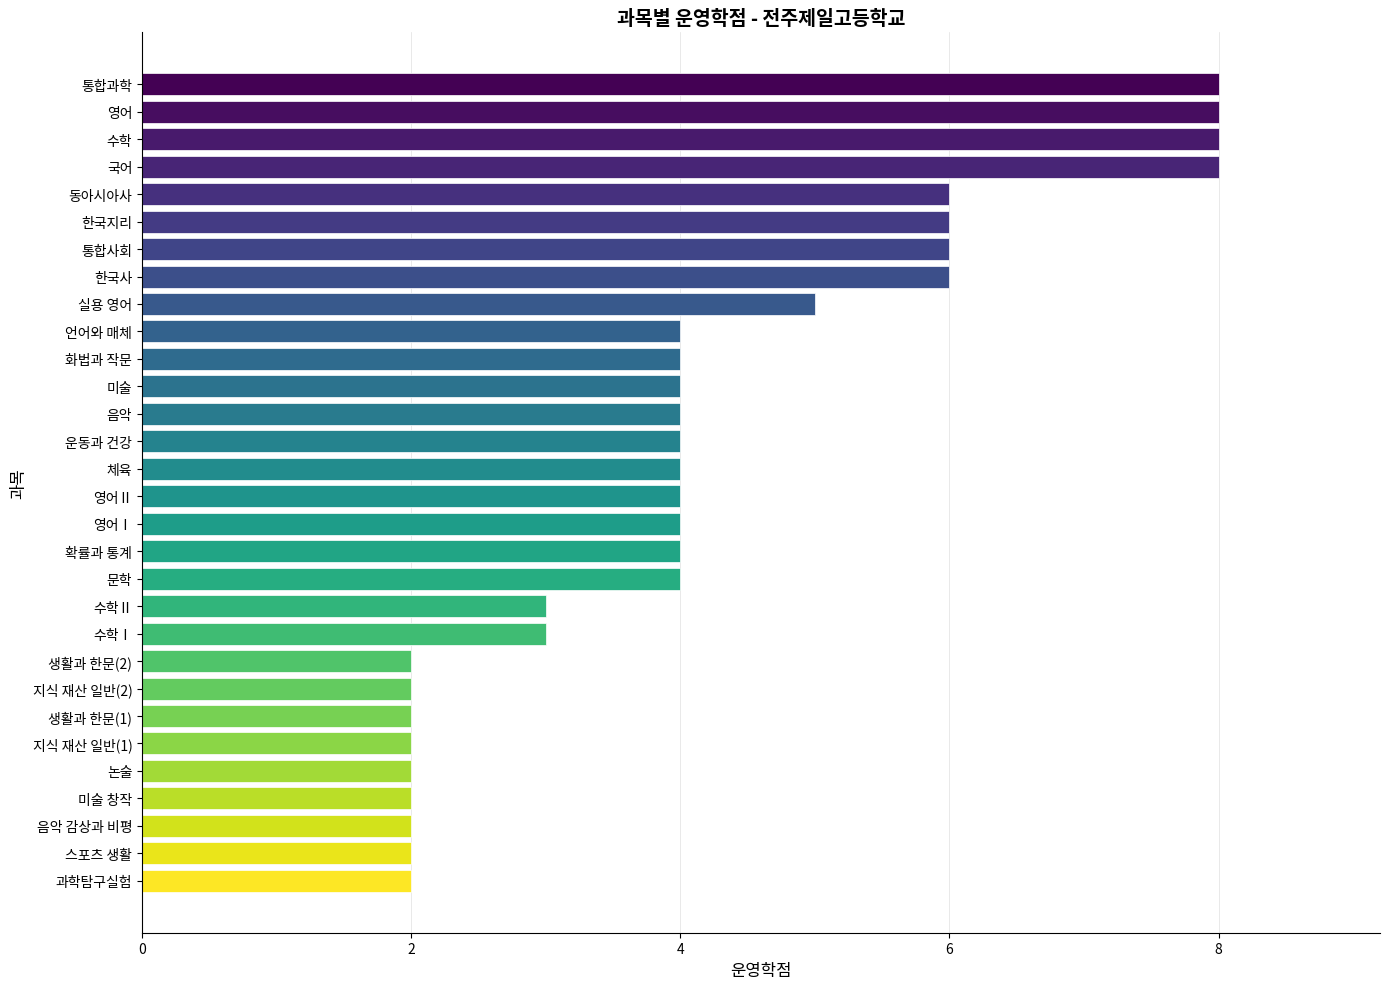

Count the values in the range 2 to 6.

26